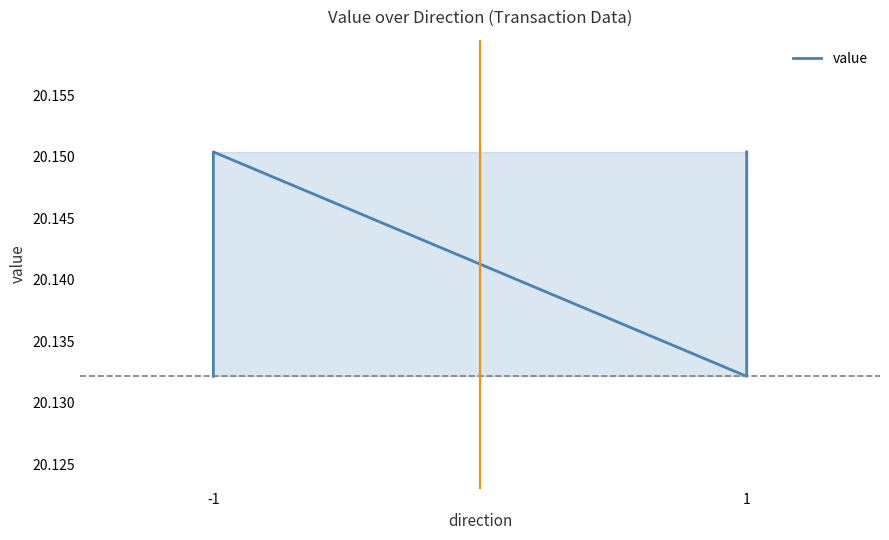

Is it true that the value at -1 is 20.1?

True